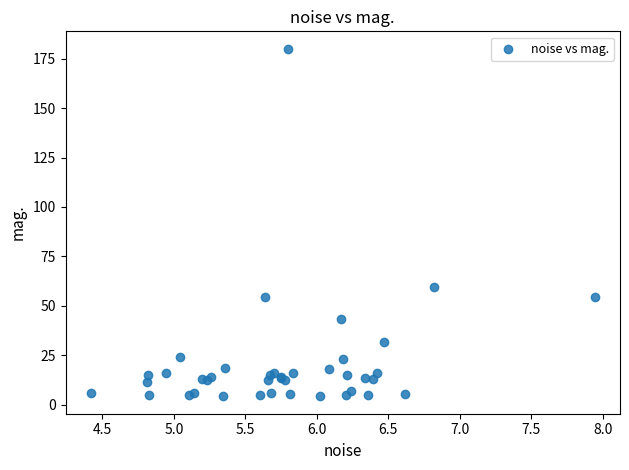

What Y value in the scatter plot is closest to 92?

59.7